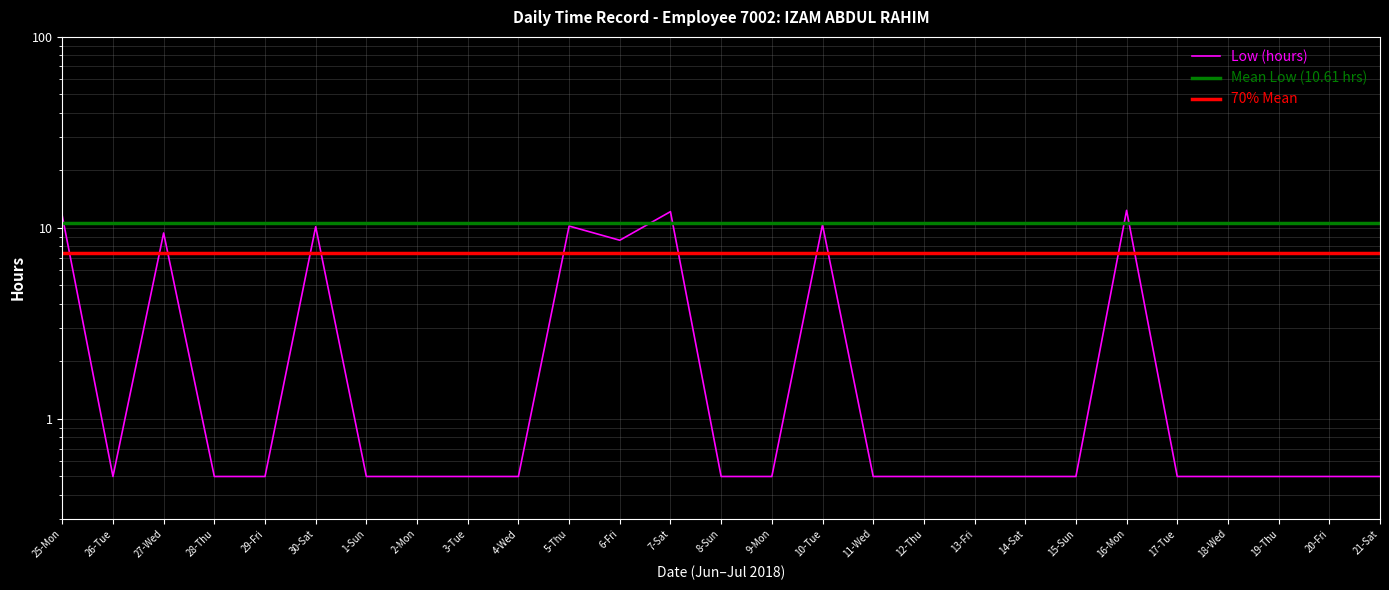

Rank the categories by value from lowest to highest.

26-Tue, 28-Thu, 29-Fri, 1-Sun, 2-Mon, 3-Tue, 4-Wed, 8-Sun, 9-Mon, 11-Wed, 12-Thu, 13-Fri, 14-Sat, 15-Sun, 17-Tue, 18-Wed, 19-Thu, 20-Fri, 21-Sat, 6-Fri, 27-Wed, 30-Sat, 5-Thu, 10-Tue, 25-Mon, 7-Sat, 16-Mon